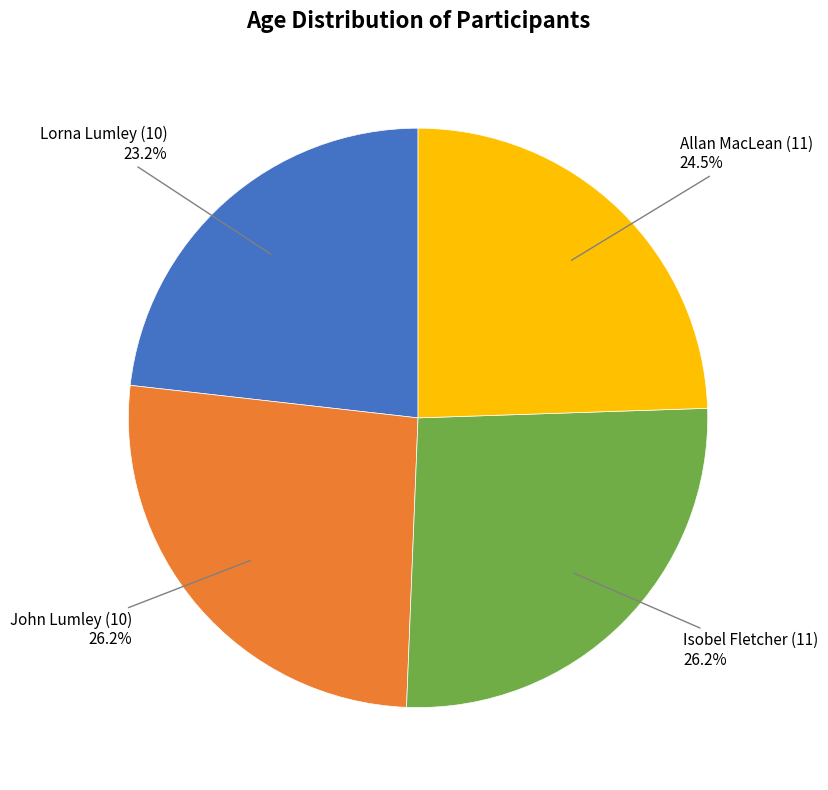

What is the smallest slice in the pie chart?

Lorna Lumley (10)